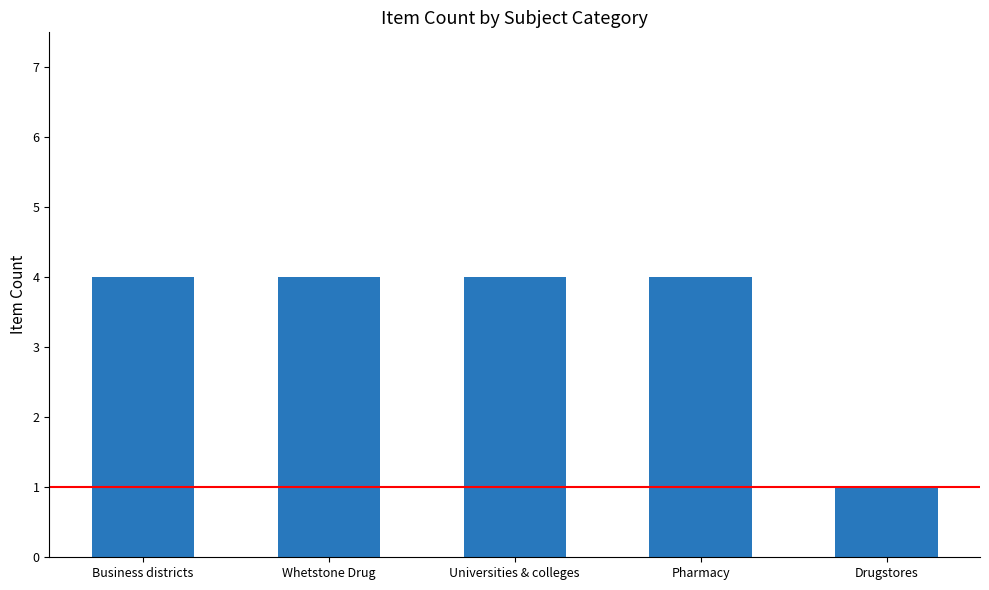

Approximately how many times larger is the value at Business districts compared to Universities & colleges?

1.0